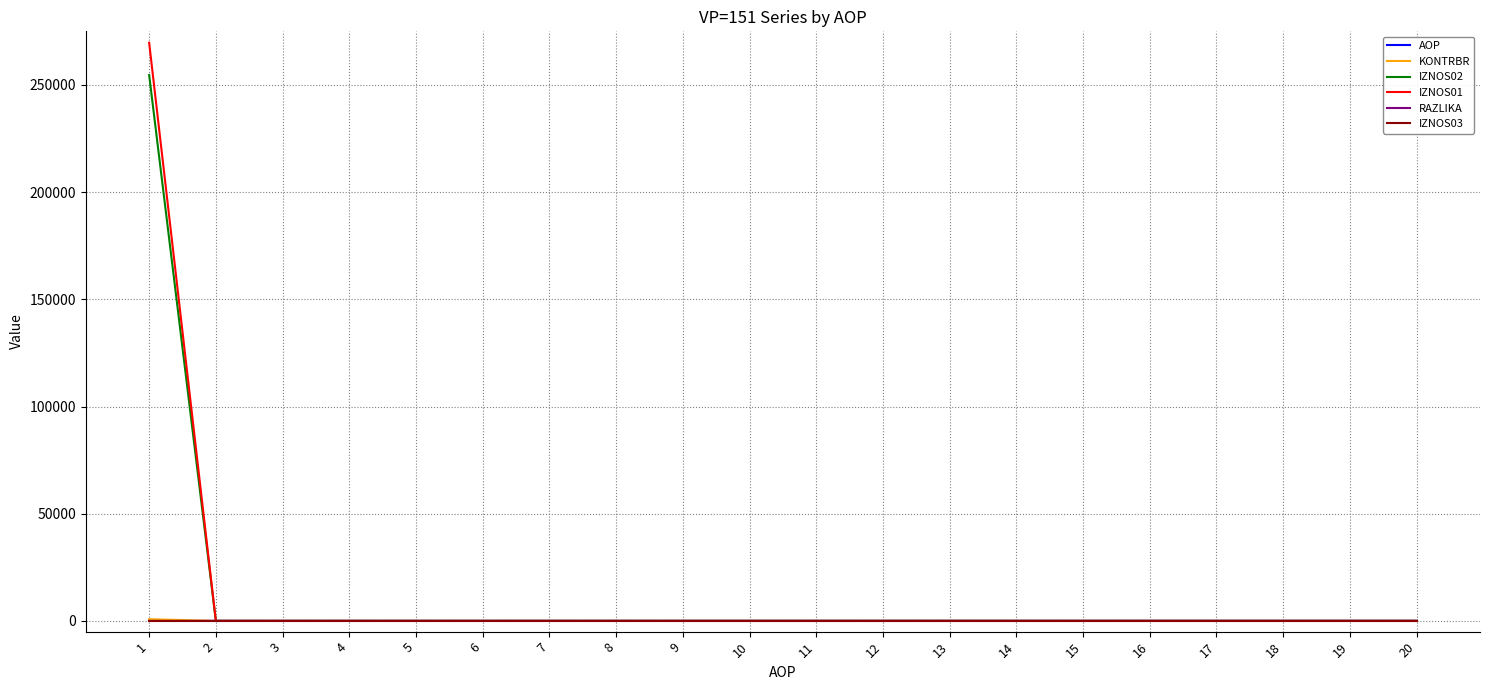

What is the difference between the AOP values at 16 and 8?

8.0